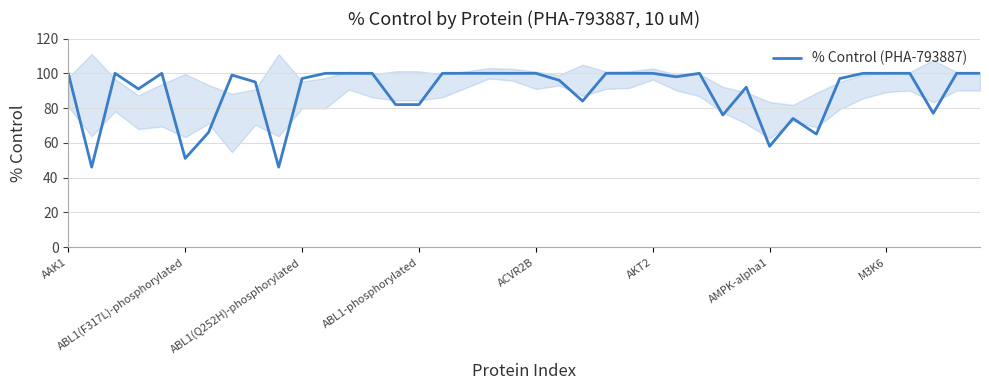

What is the difference between the maximum and minimum values?

54